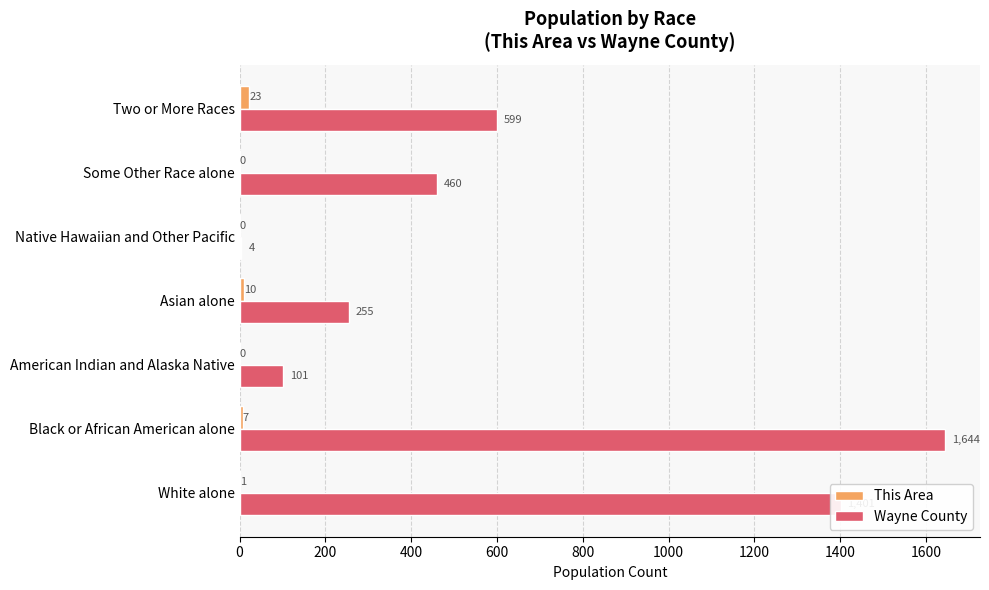

Is it true that This Area equals 1 at White alone?

True